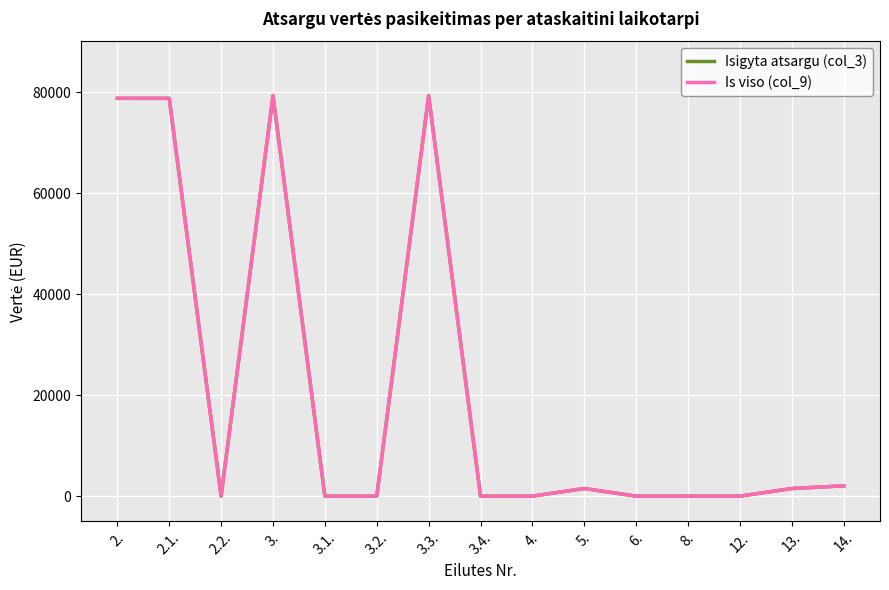

At which category is the sum across all series the highest?

3.